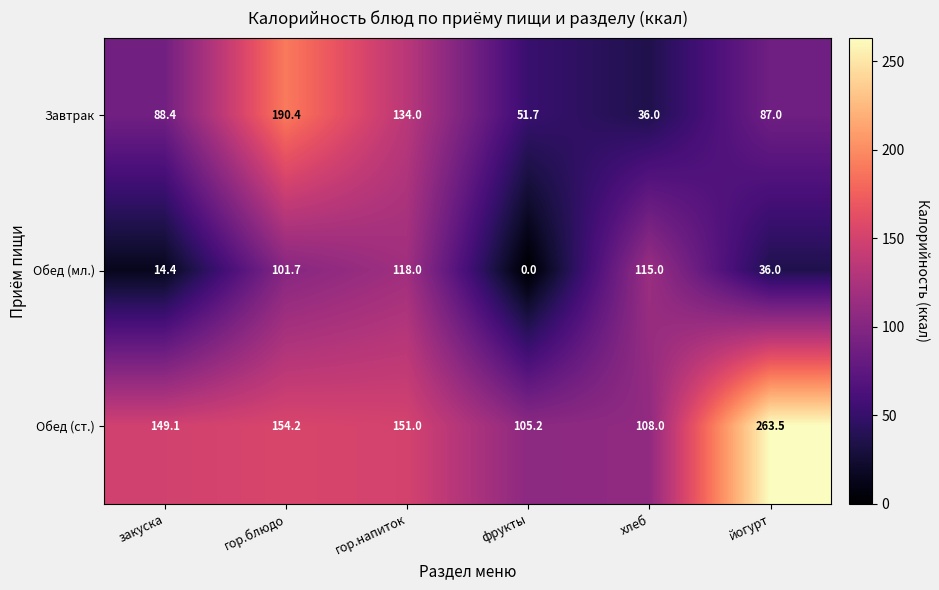

Reading left to right, what are all the values shown in this chart?

Завтрак: 88.4	190.4	134.0	51.7	36.0	87.0
Обед (мл.): 14.4	101.7	118.0	0.0	115.0	36.0
Обед (ст.): 149.1	154.2	151.0	105.2	108.0	263.5